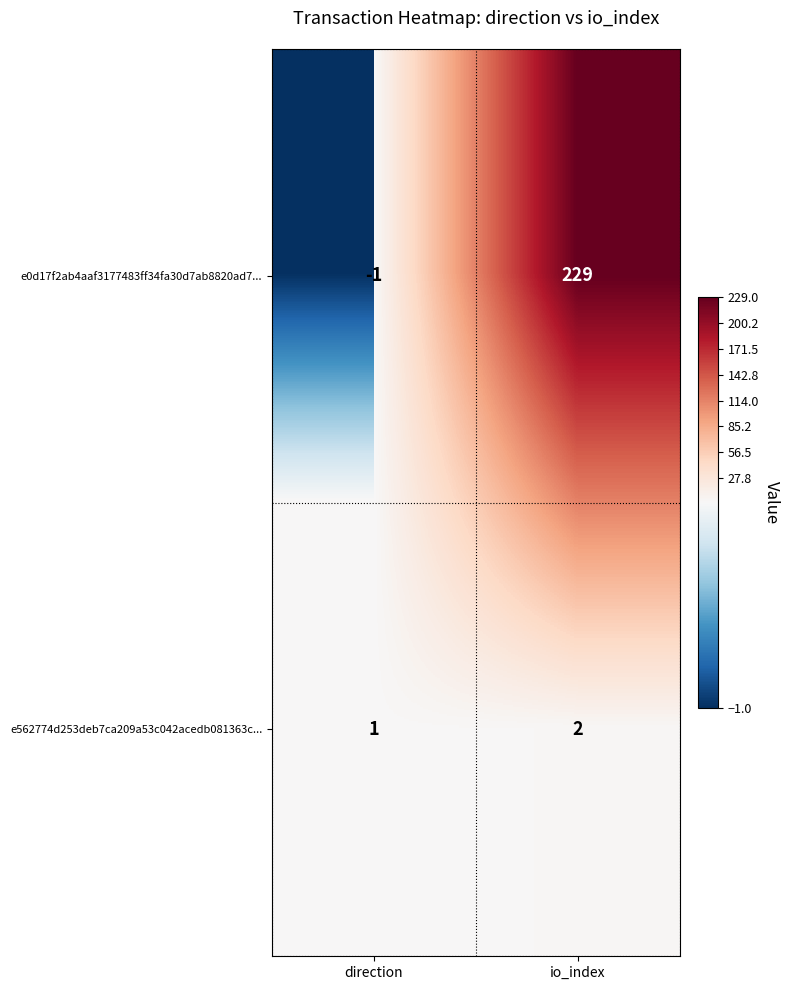

Reading right to left, list all the values displayed in this chart.

e0d17f2ab4aaf3177483ff34fa30d7ab8820ad7...: 229	-1
e562774d253deb7ca209a53c042acedb081363c...: 2	1